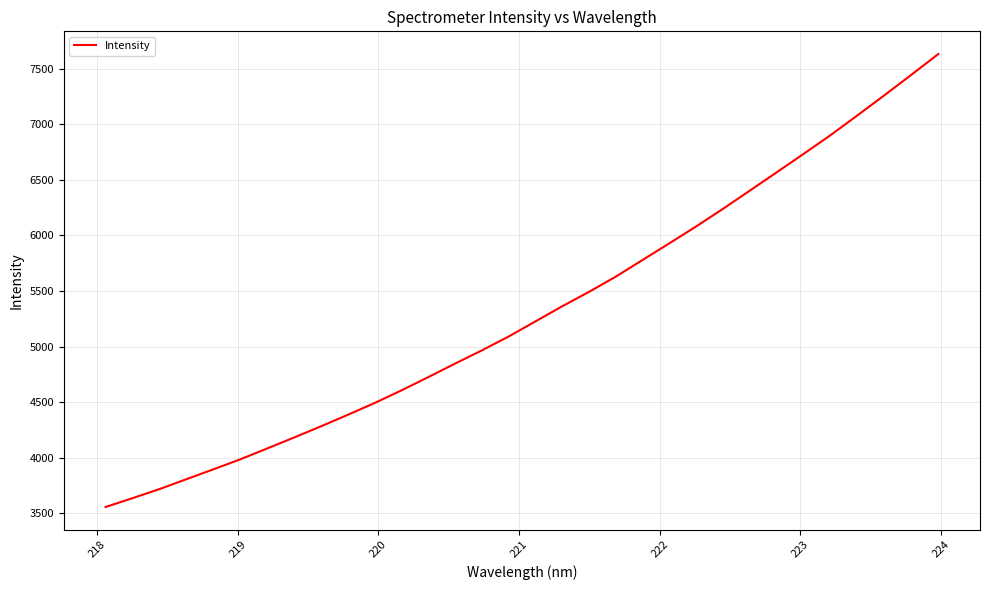

What is the smallest value displayed?

3555.2